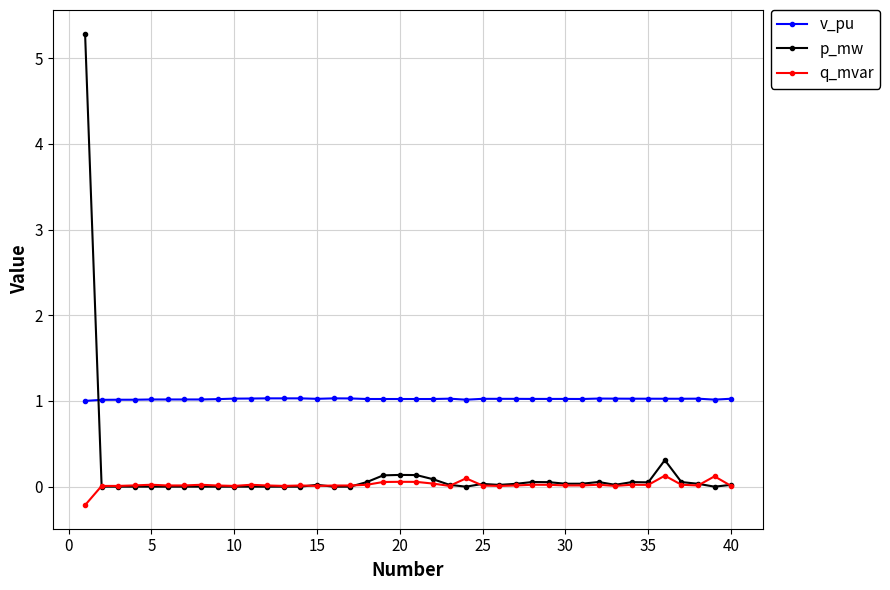

Which series has the largest total across all categories?

v_pu